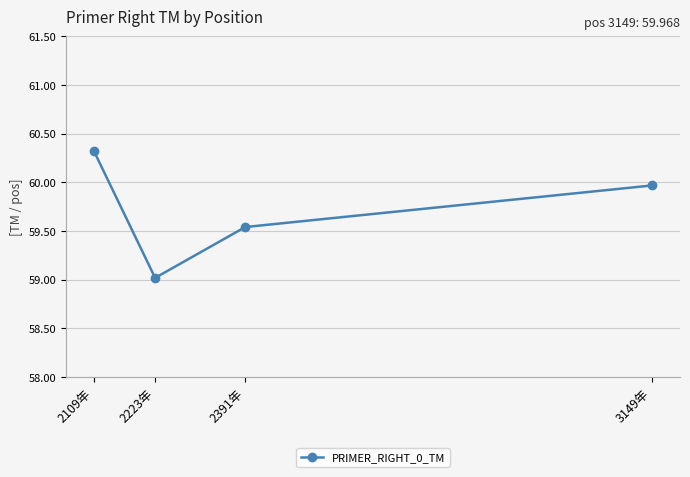

True or false: the data shows 95.2 at 2109年.

False